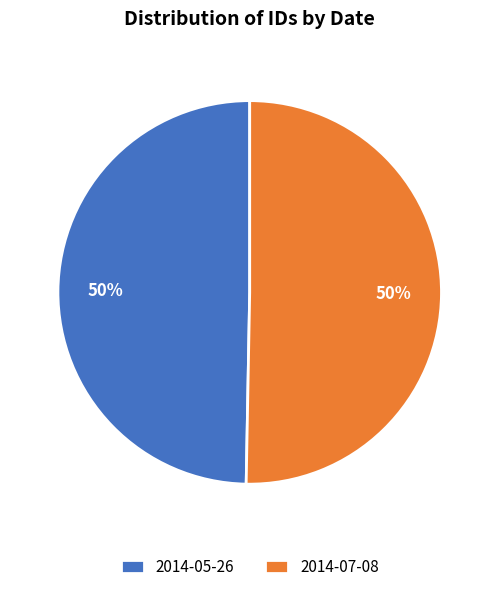

True or false: 2014-07-08 accounts for 50% of the total.

True